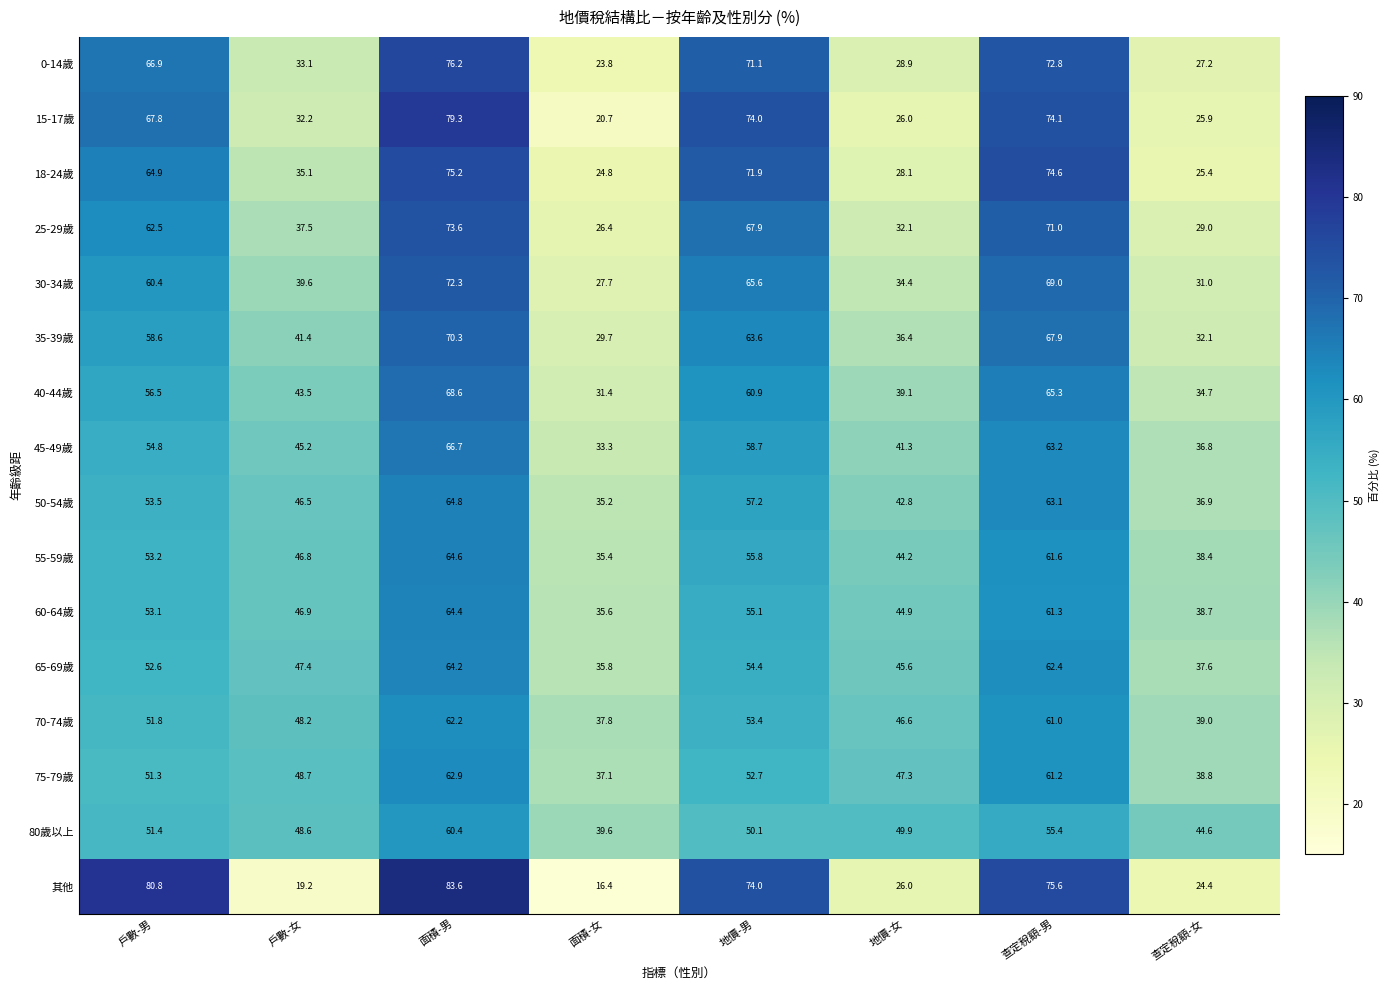

Which category has the highest value across all series?

面積-男